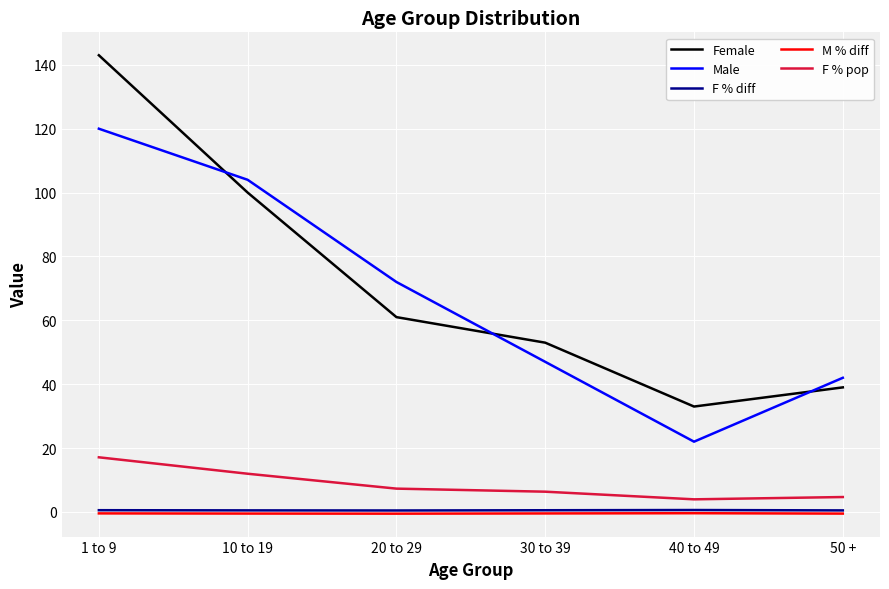

The value of M % diff at 50 + is -0.5. True or false?

True